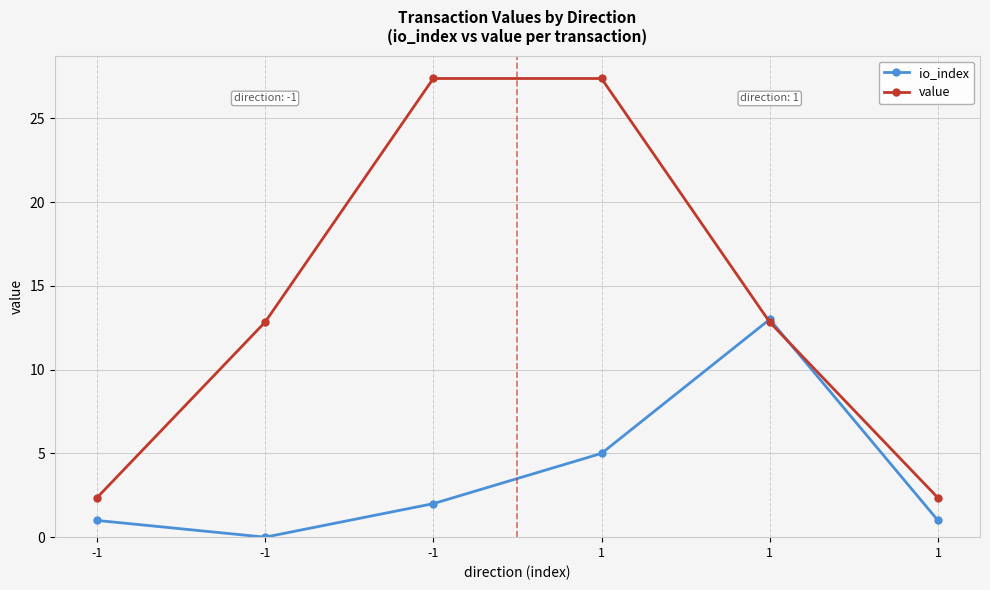

Is this an area chart (filled region under the line)?

No